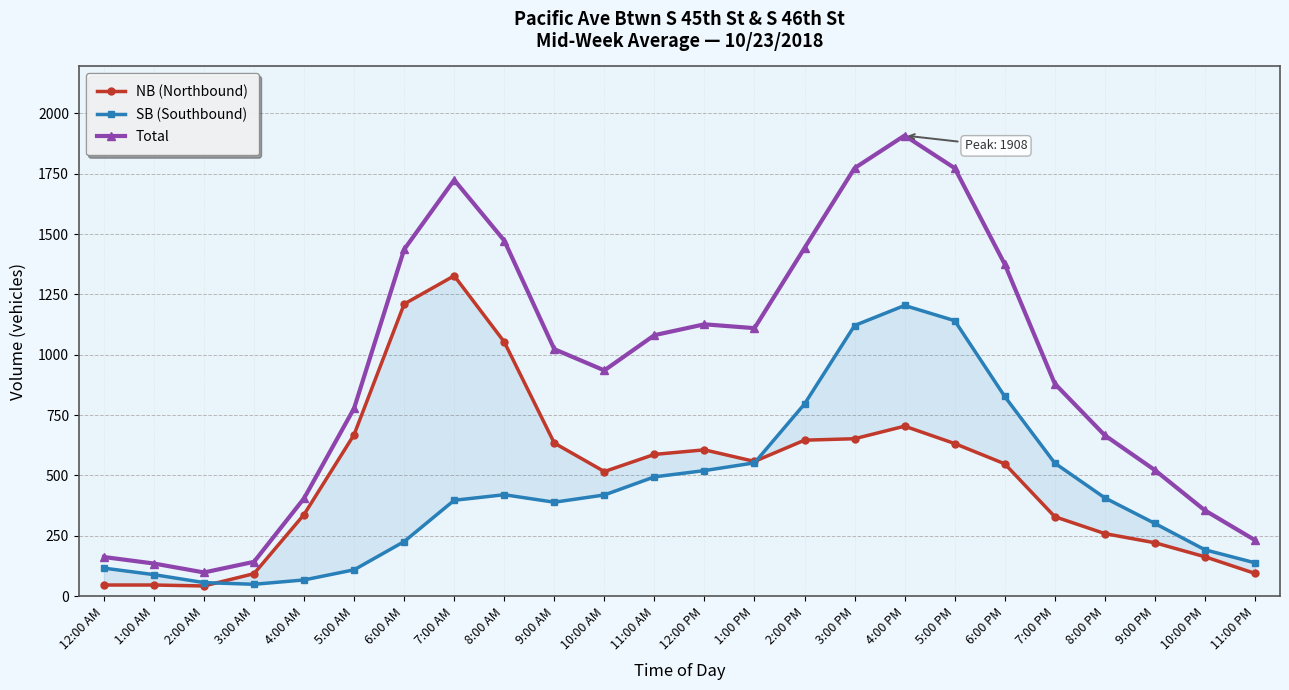

Which series ends up on top after the final intersection of SB (Southbound) and NB (Northbound)?

SB (Southbound)